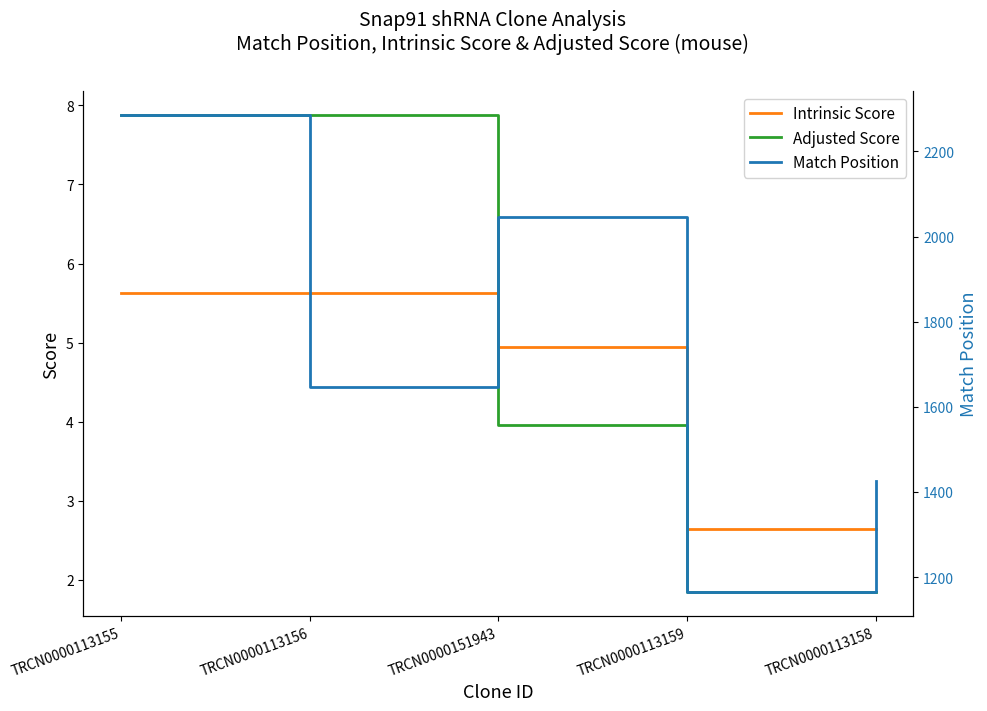

True or false: Match Position and Intrinsic Score intersect in this chart.

False